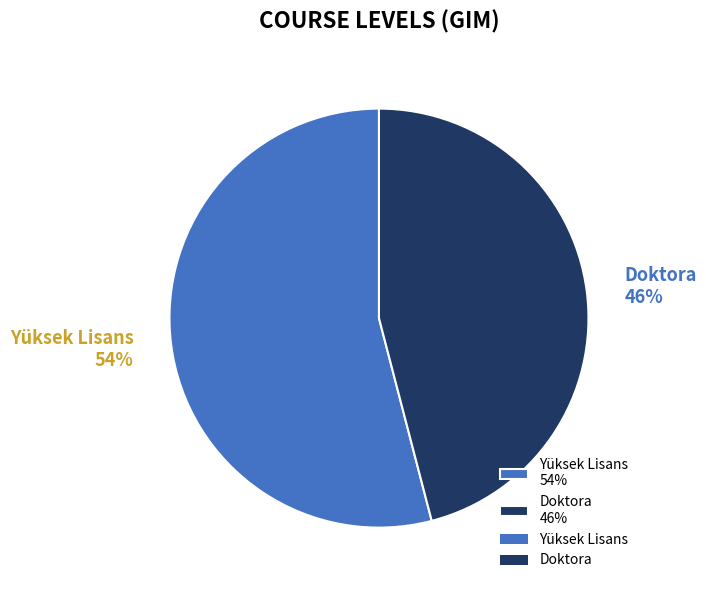

To the nearest percent, what portion does Doktora represent?

46%